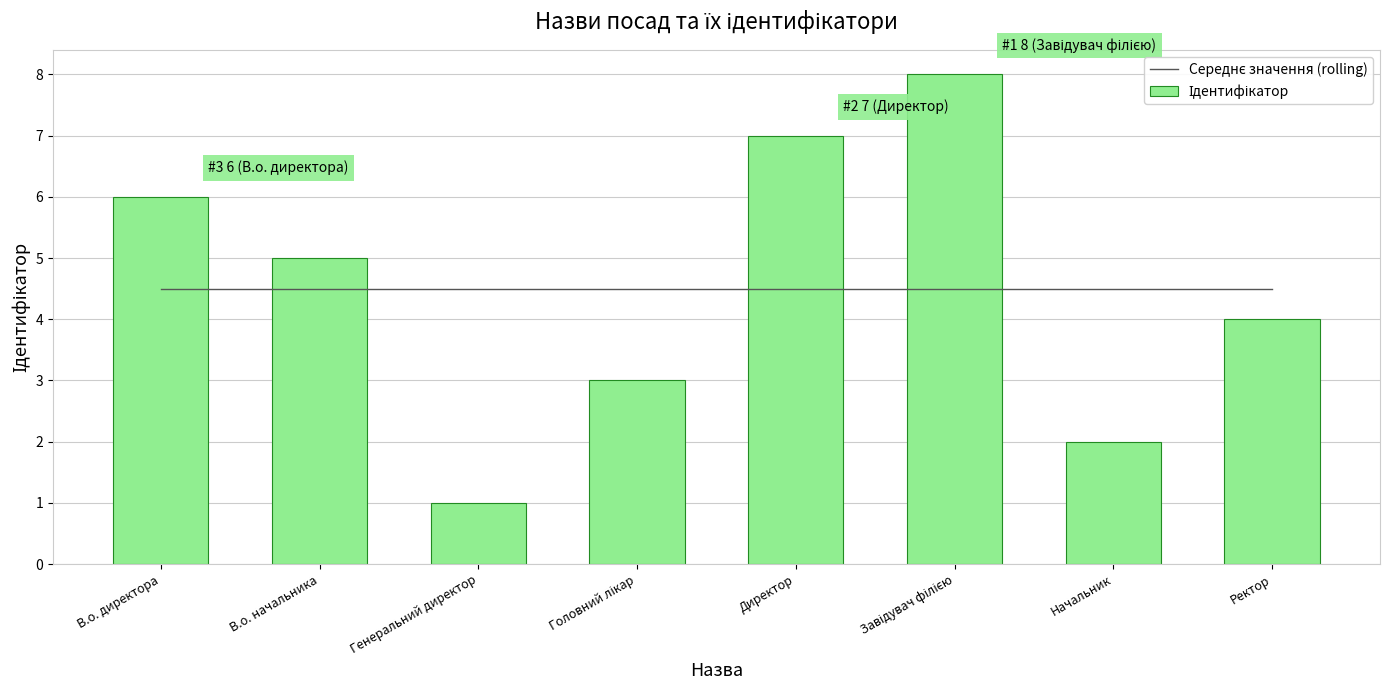

What is the total value across all series at В.о. директора?

10.5